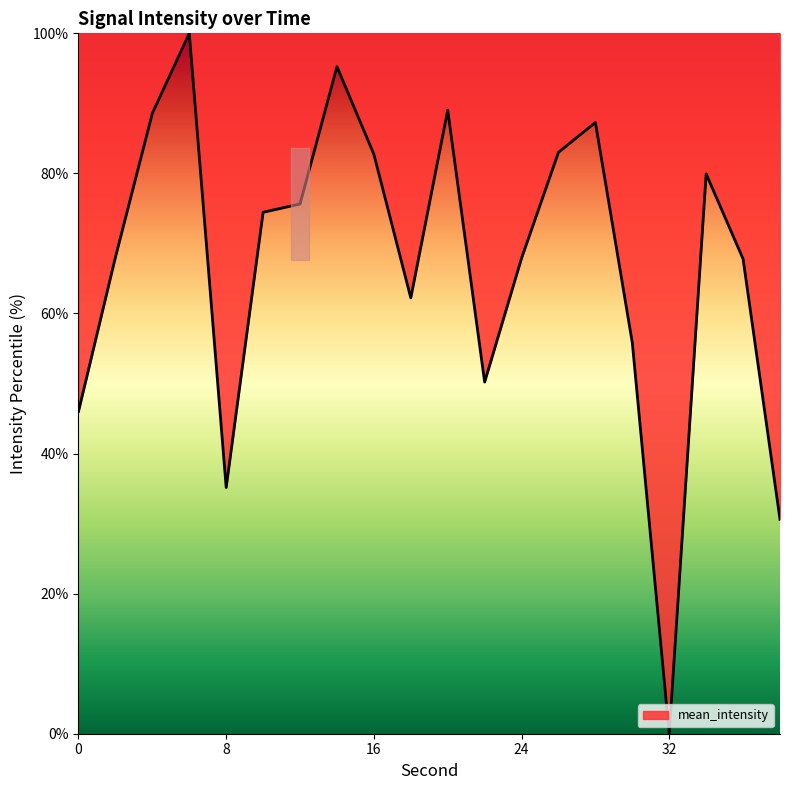

What is the difference between the maximum and minimum values?

100.0